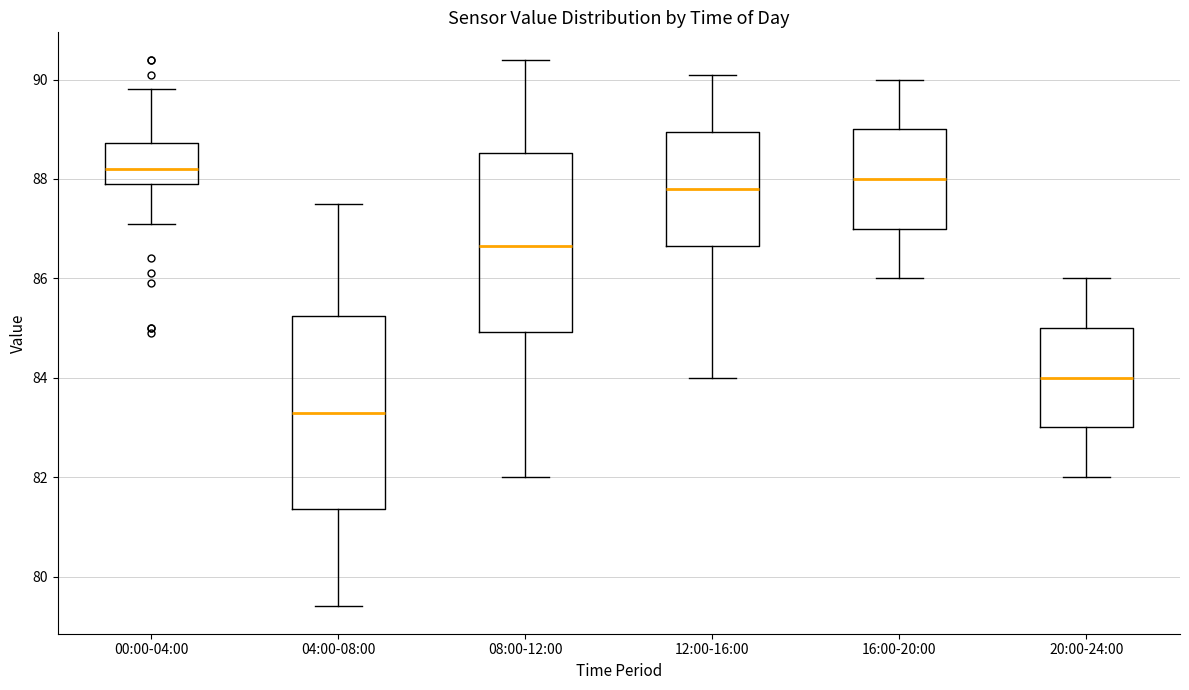

Reading left to right, read every box against the y-axis: the position of its median line, the range the box covers, and the ends of its whiskers. The values are not printed on the chart, so give them approximately, as read against the axis.

00:00-04:00: median 88.2, box 88.0 to 88.8, whiskers 87.2 to 89.8
04:00-08:00: median 83.4, box 81.4 to 85.2, whiskers 79.4 to 87.6
08:00-12:00: median 86.6, box 85.0 to 88.6, whiskers 82.0 to 90.4
12:00-16:00: median 87.8, box 86.6 to 89.0, whiskers 84.0 to 90.2
16:00-20:00: median 88.0, box 87.0 to 89.0, whiskers 86.0 to 90.0
20:00-24:00: median 84.0, box 83.0 to 85.0, whiskers 82.0 to 86.0